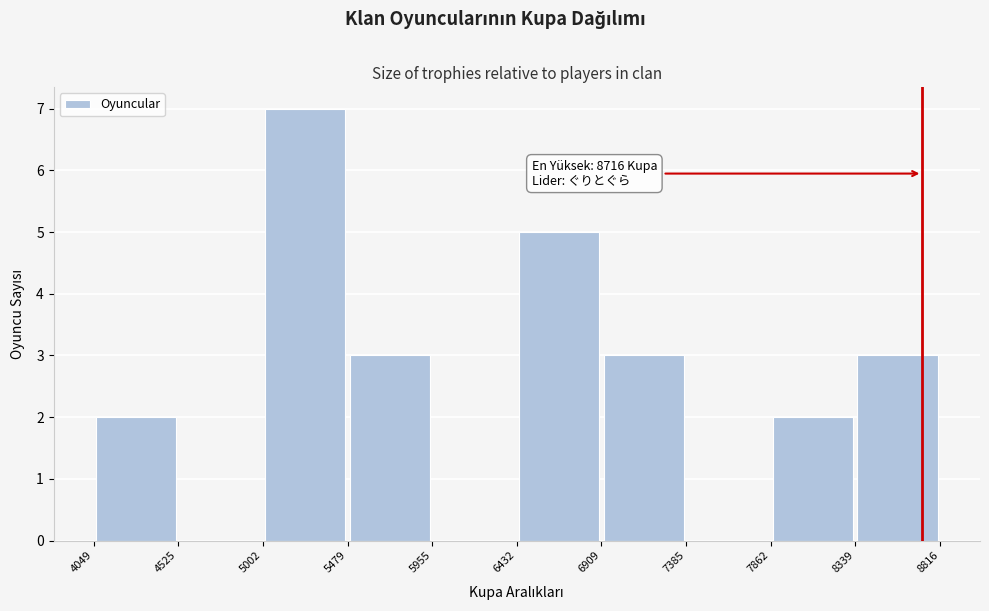

Over which range of the x-axis is the bar tallest?

5002 to 5479